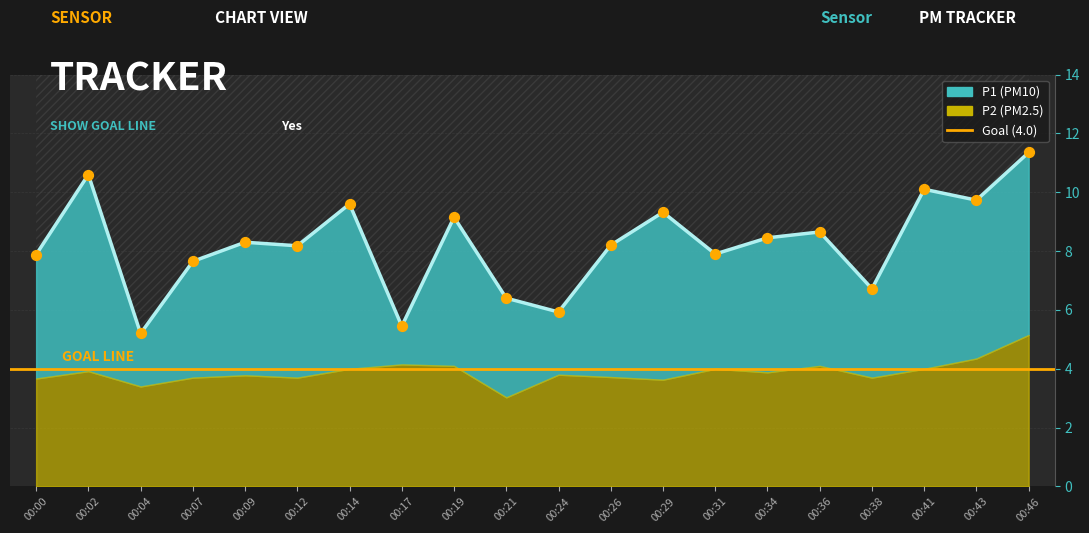

Which has a higher value, 00:36 or 00:17?

00:36